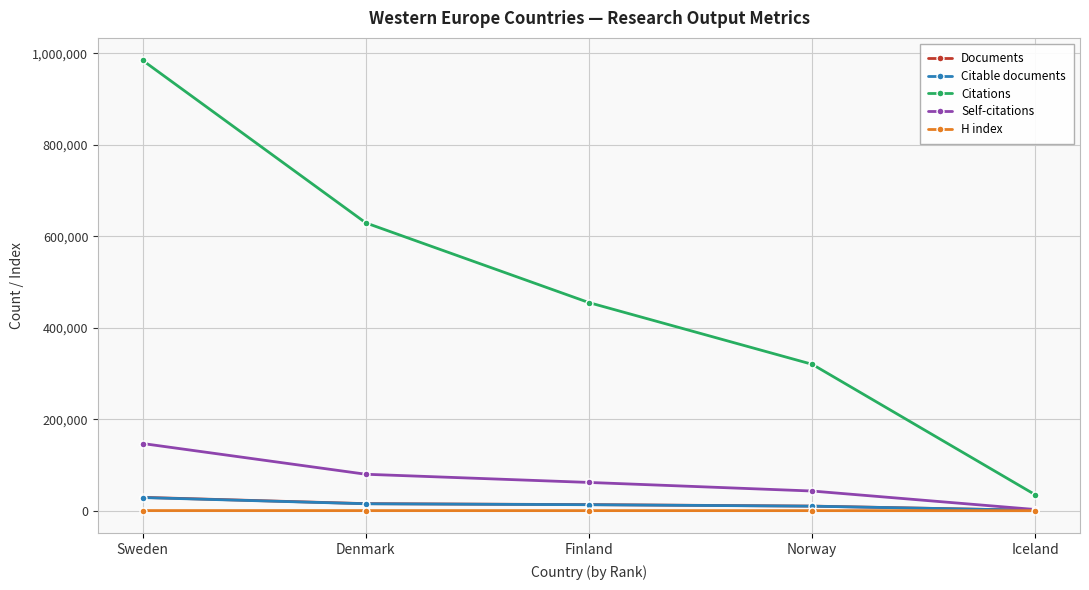

What is the total value across all series at Iceland?

39089